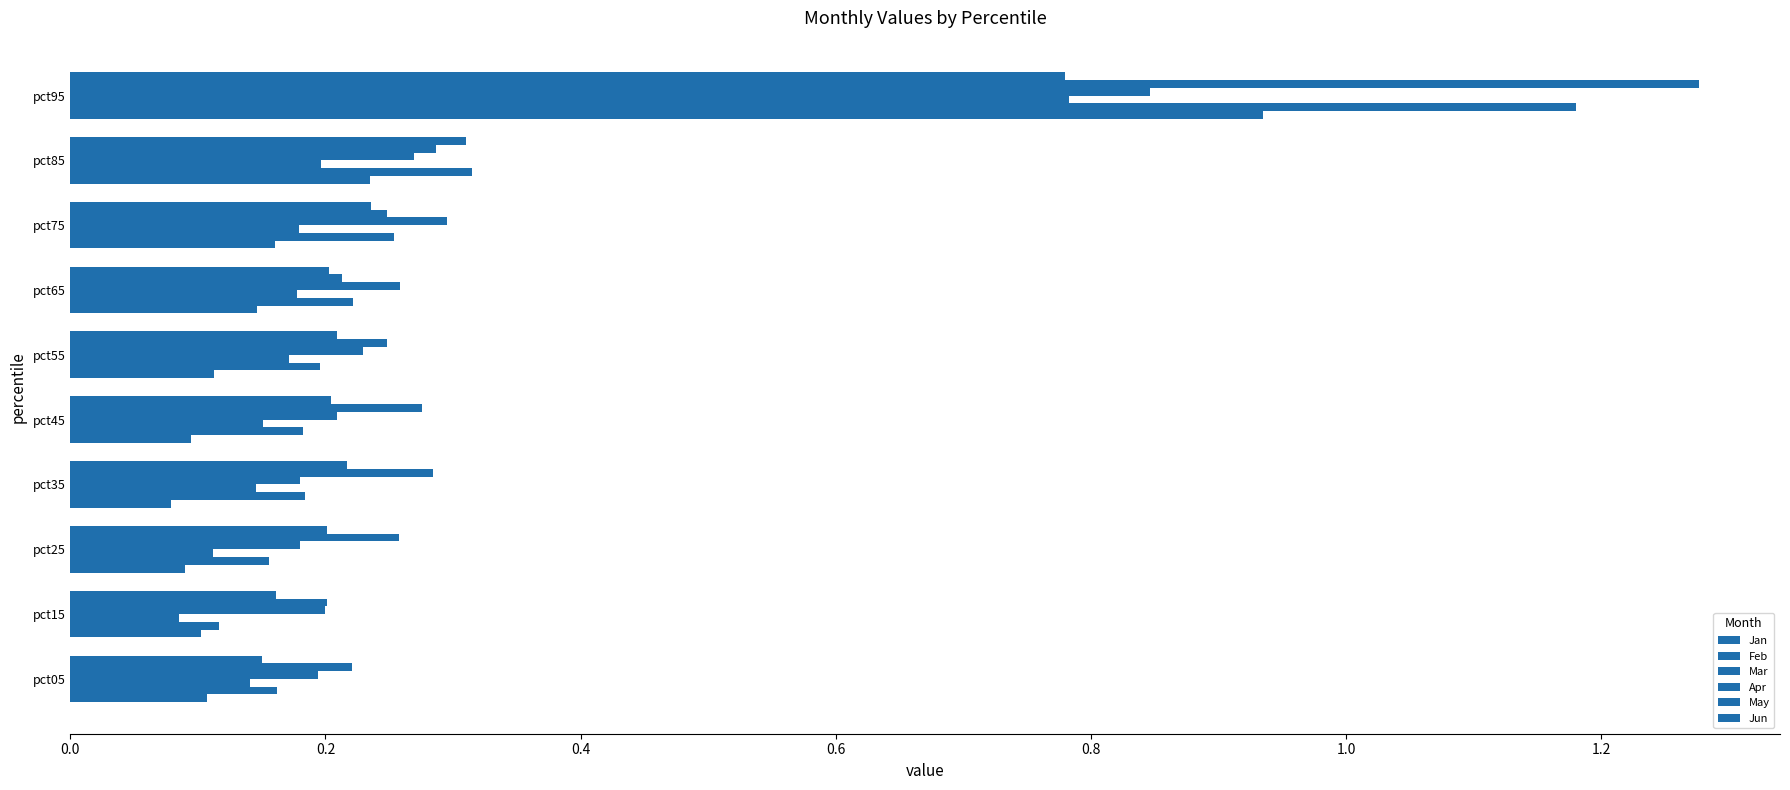

Reading right to left, extract all data points from this chart.

Jan: 0.9	0.2	0.2	0.1	0.1	0.1	0.1	0.1	0.1	0.1
Feb: 1.2	0.3	0.3	0.2	0.2	0.2	0.2	0.2	0.1	0.2
Mar: 0.8	0.2	0.2	0.2	0.2	0.2	0.1	0.1	0.1	0.1
Apr: 0.8	0.3	0.3	0.3	0.2	0.2	0.2	0.2	0.2	0.2
May: 1.3	0.3	0.2	0.2	0.2	0.3	0.3	0.3	0.2	0.2
Jun: 0.8	0.3	0.2	0.2	0.2	0.2	0.2	0.2	0.2	0.2